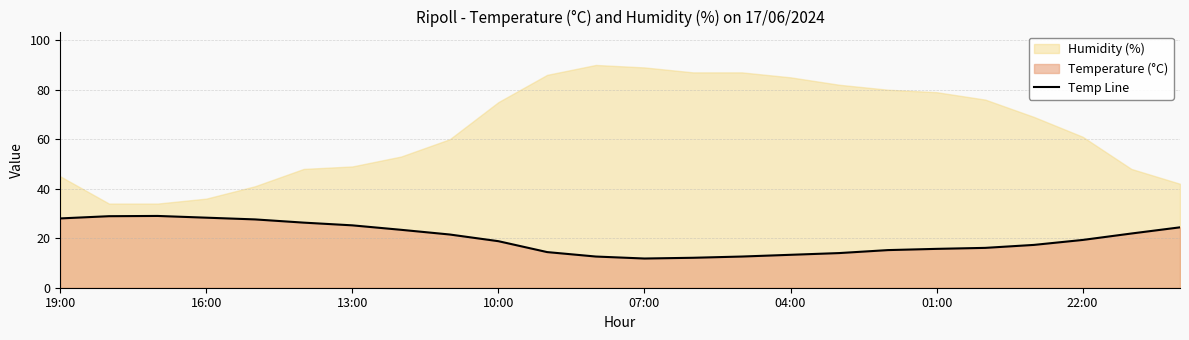

The value at 11 is 8.6. True or false?

False